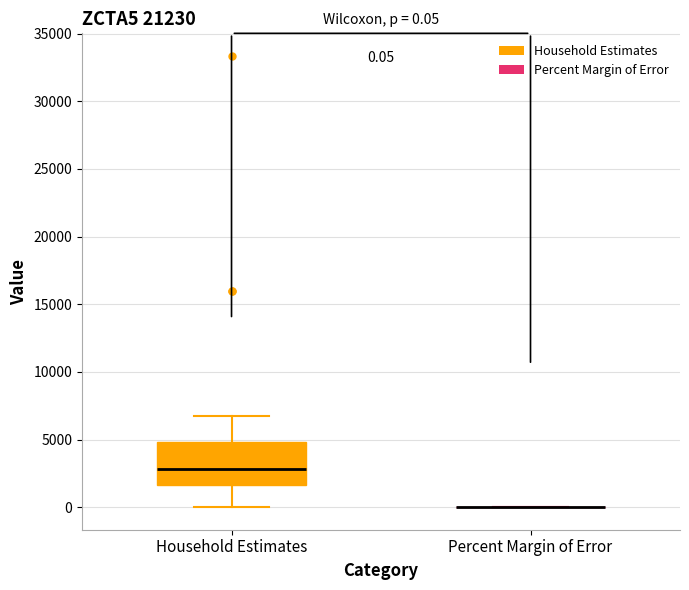

Which box is the tallest, from its lower edge to its upper edge?

Household Estimates